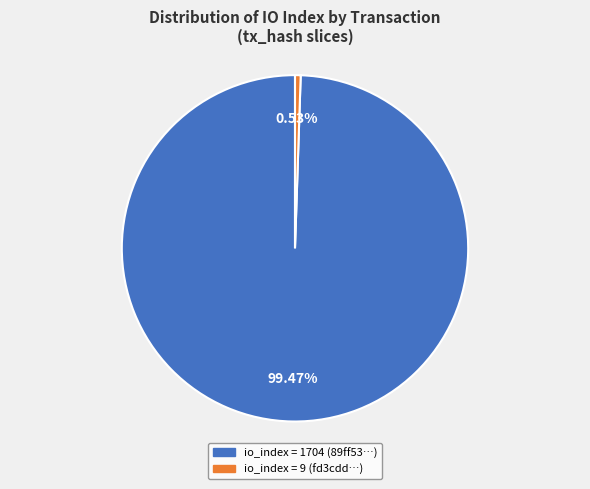

Is there a majority slice in this chart?

Yes